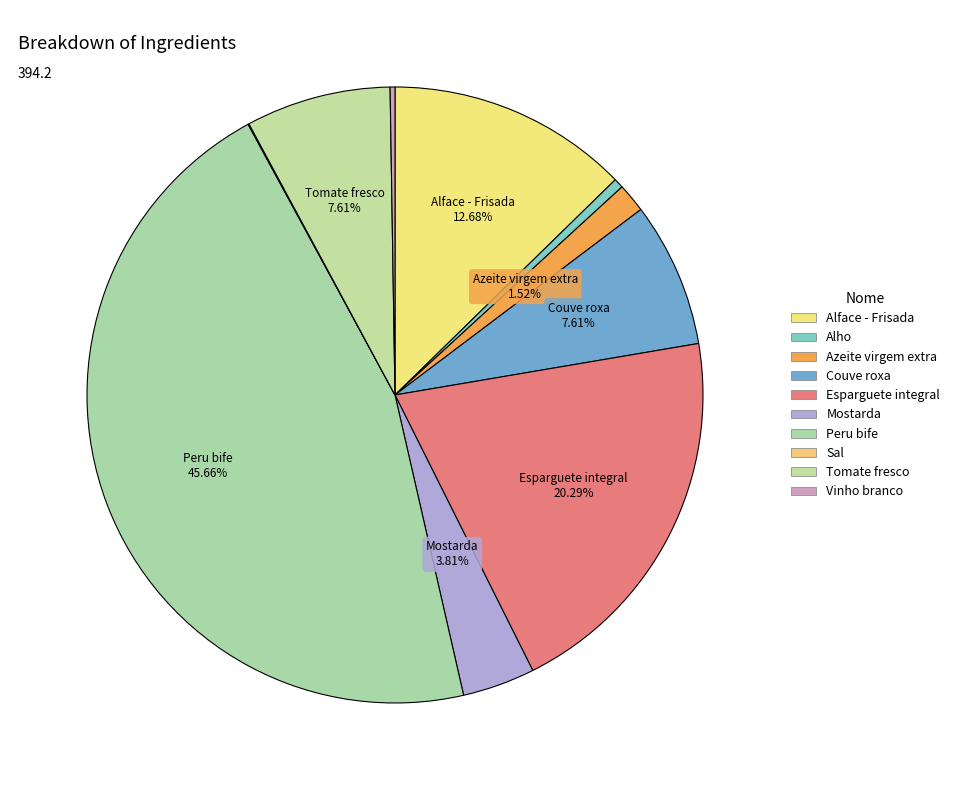

To the nearest percent, what is the average slice percentage?

10%